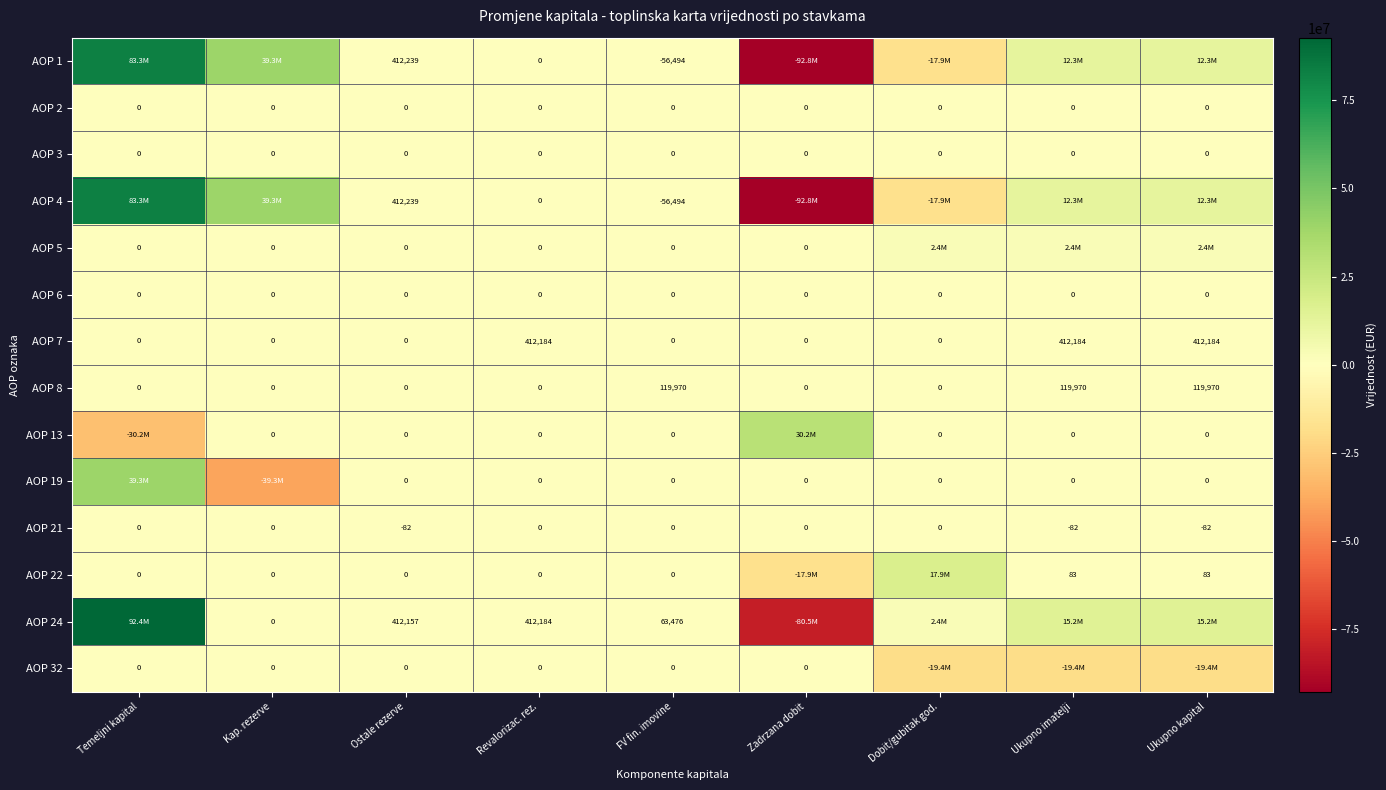

At how many categories does at least one series exceed -42498953?

9